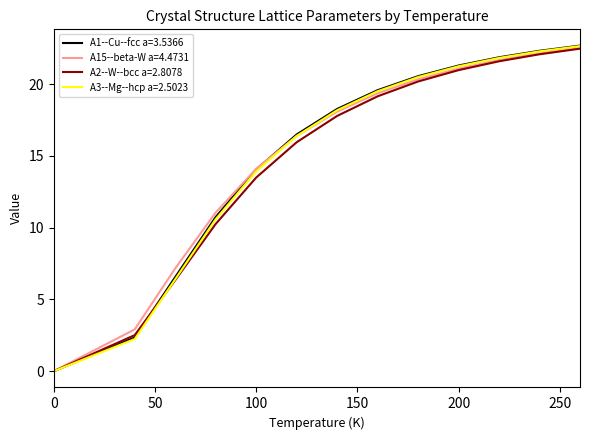

After their last crossing, which series has the higher values: A3--Mg--hcp a=2.5023 or A15--beta-W a=4.4731?

A3--Mg--hcp a=2.5023